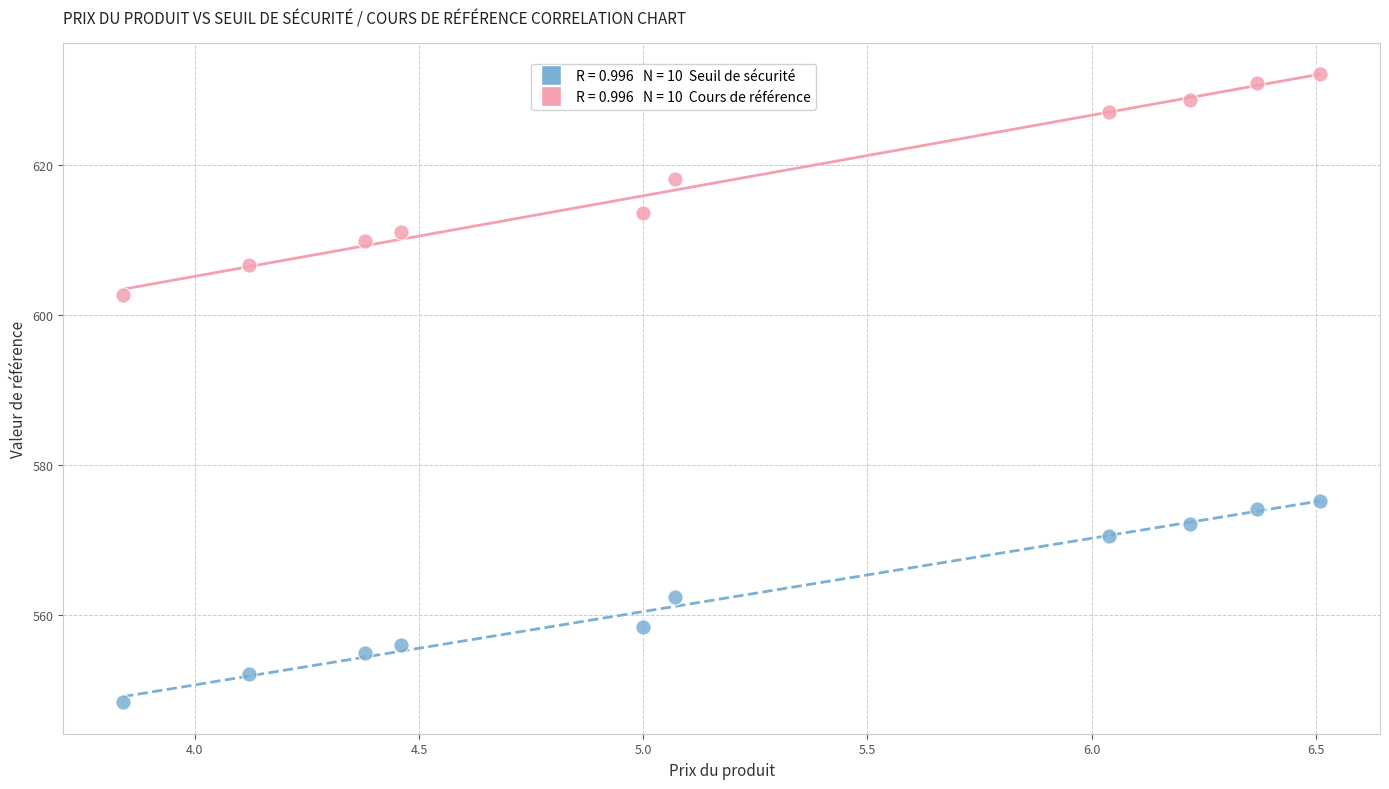

Across all series, what Y value is closest to 590?

602.6